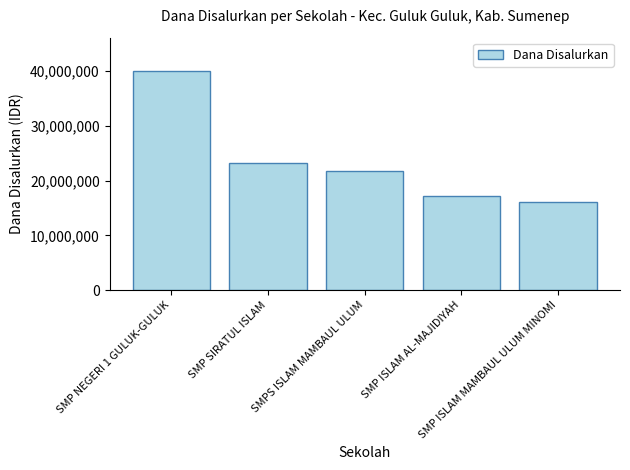

What is the difference between the maximum and minimum values?

24000000